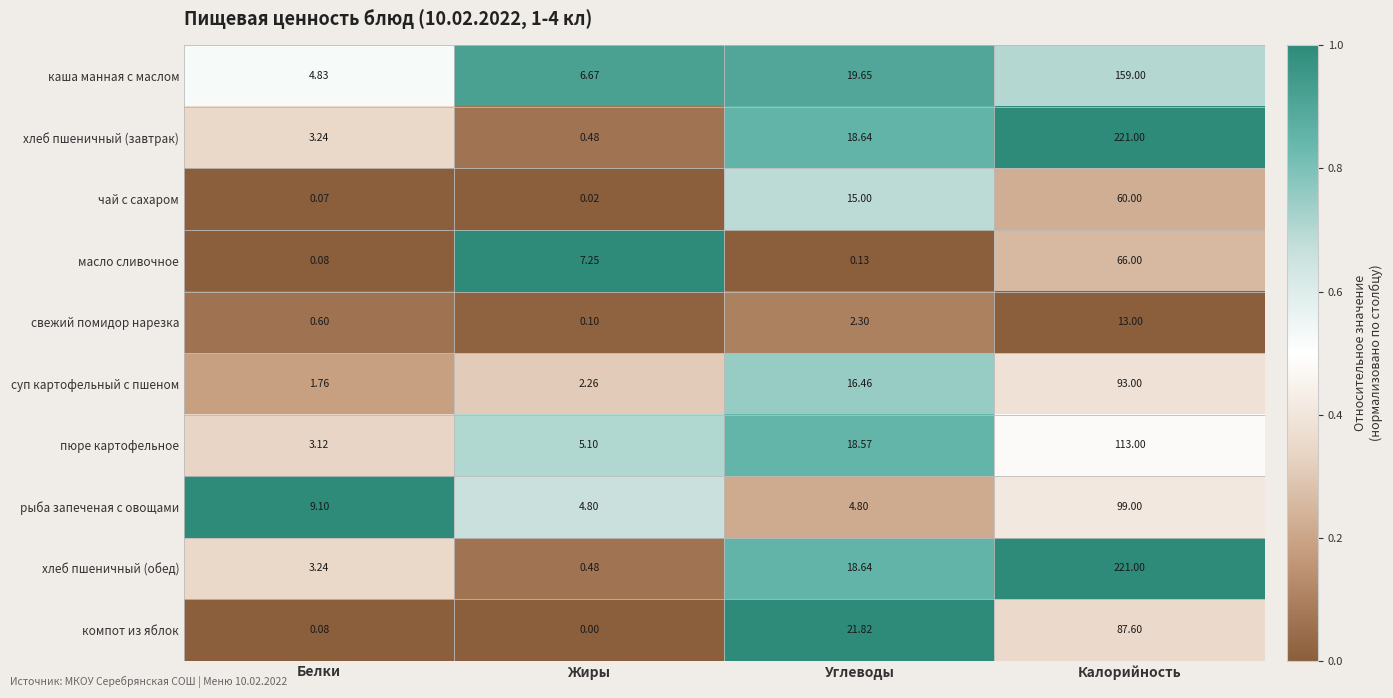

Where is чай с сахаром nearest to the value 30?

Углеводы